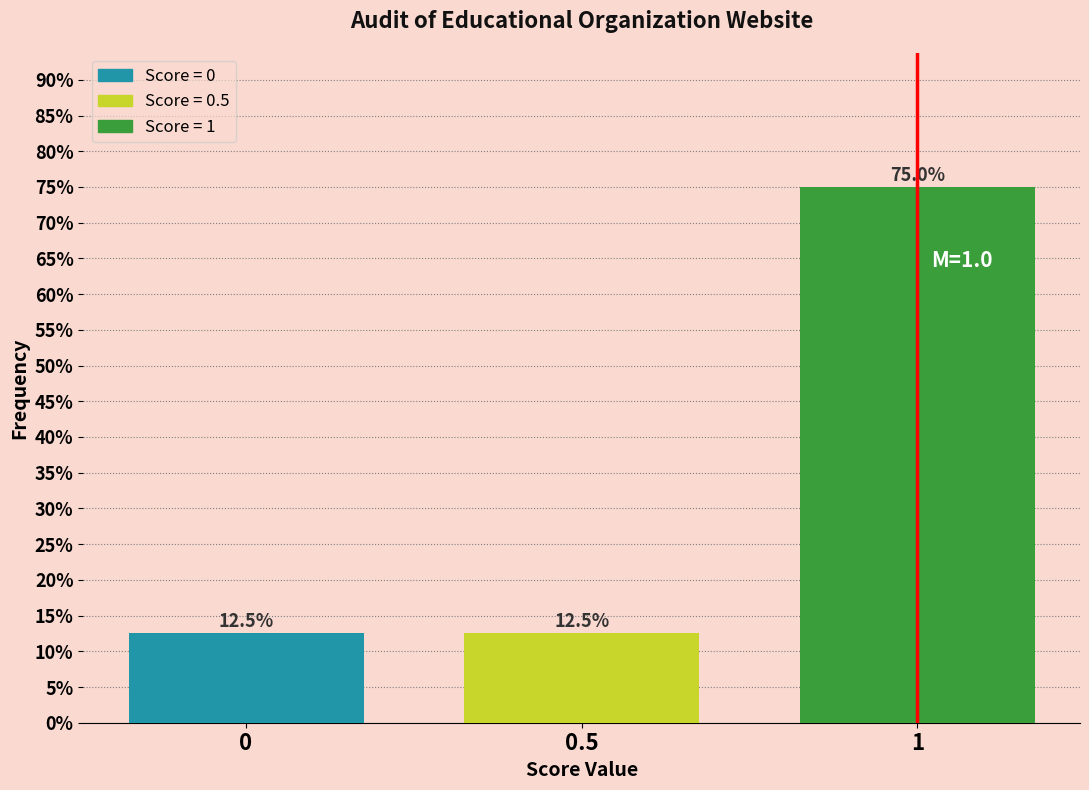

Reading right to left, what are all the values shown in this chart?

75.0	12.5	12.5